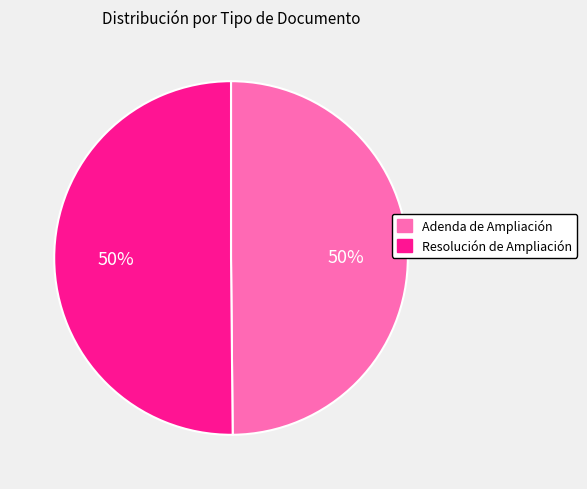

How many slices are in this pie chart?

2